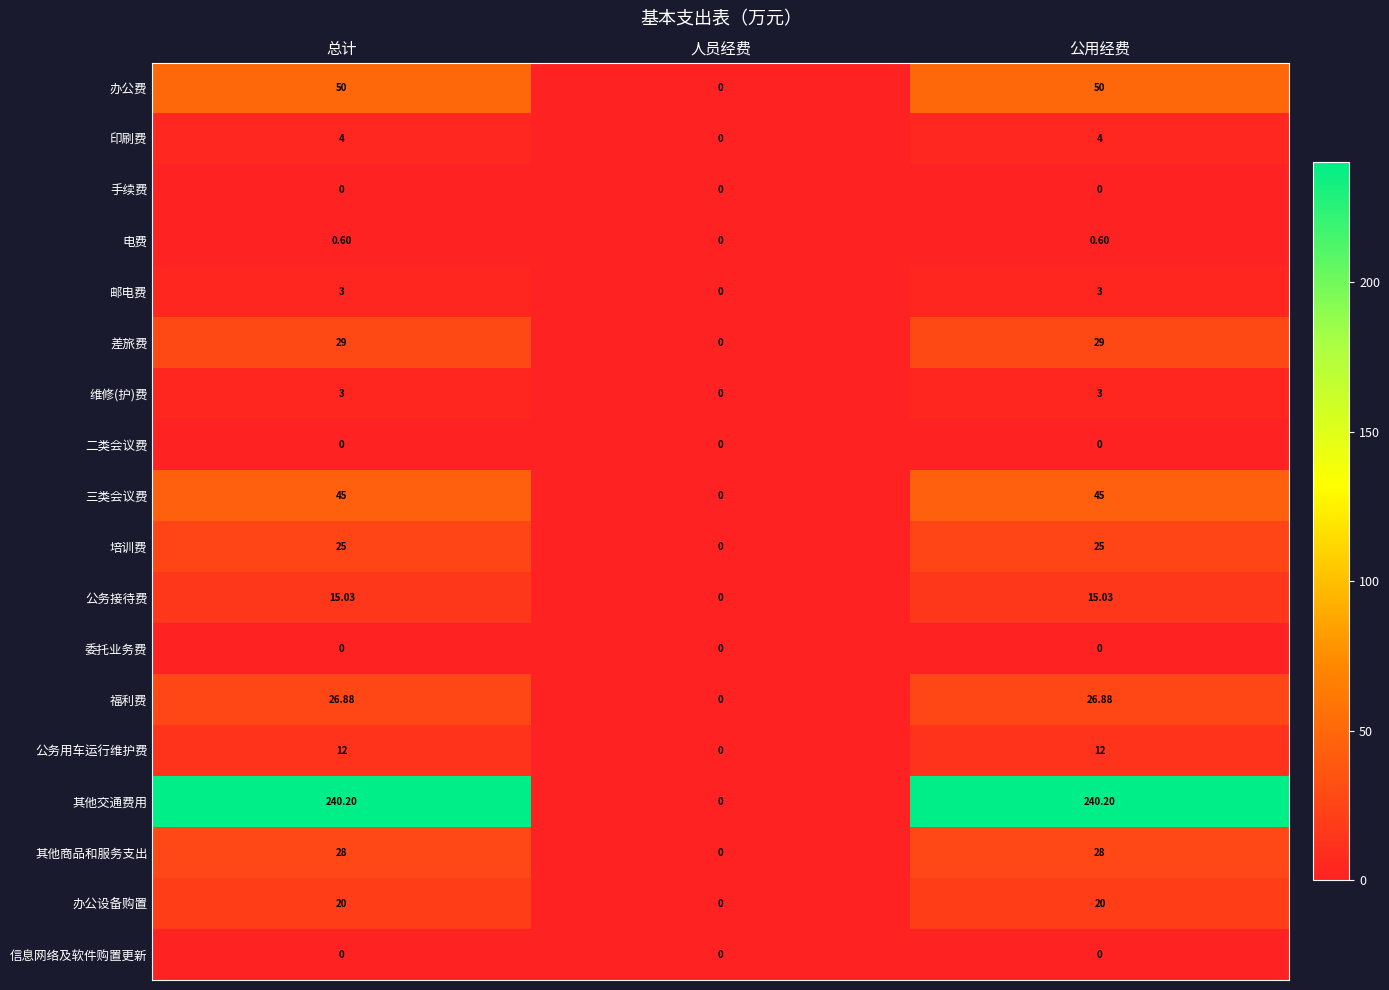

Is the value of 其他商品和服务支出 at 人员经费 greater than the value of 办公设备购置 at 公用经费?

No